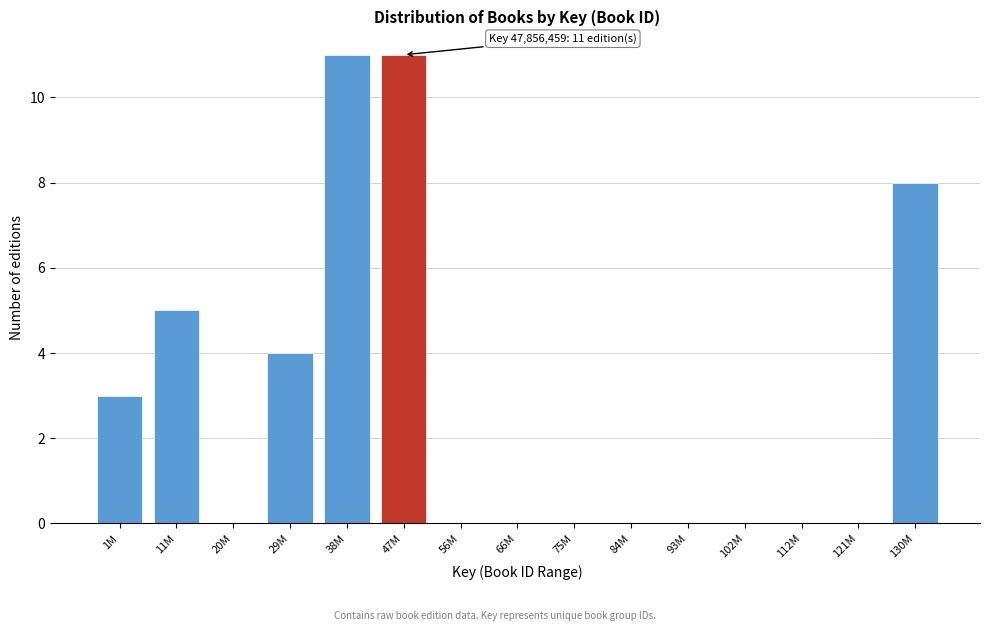

Reading left to right, extract all data points from this chart.

1M=3	11M=5	20M=0	29M=4	38M=11	47M=11	56M=0	66M=0	75M=0	84M=0	93M=0	102M=0	112M=0	121M=0	130M=8